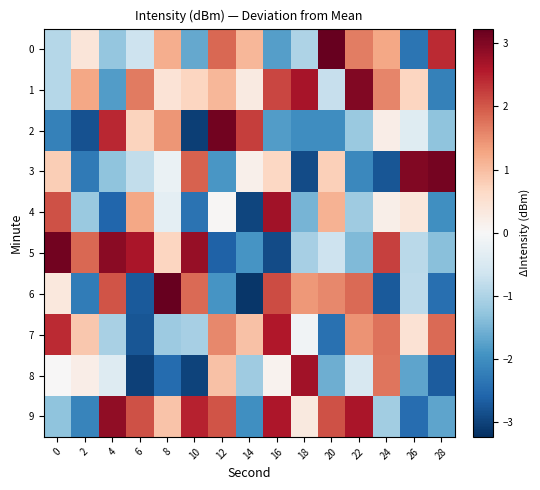

Reading left to right, transcribe all the data shown in this chart.

0: 0=-0.9	2=0.4	4=-1.3	6=-0.7	8=1.2	10=-1.7	12=1.8	14=1.1	16=-1.8	18=-1.0	20=3.2	22=1.7	24=1.3	26=-2.3	28=2.4
1: 0=-0.9	2=1.3	4=-1.8	6=1.7	8=0.4	10=0.7	12=1.1	14=0.3	16=2.2	18=2.7	20=-0.8	22=3.0	24=1.6	26=0.7	28=-2.2
2: 0=-2.2	2=-2.8	4=2.4	6=0.7	8=1.4	10=-3.1	12=3.1	14=2.2	16=-1.8	18=-2.0	20=-2.0	22=-1.2	24=0.2	26=-0.4	28=-1.3
3: 0=0.8	2=-2.3	4=-1.3	6=-0.8	8=-0.2	10=1.9	12=-1.9	14=0.2	16=0.7	18=-2.9	20=0.8	22=-2.1	24=-2.8	26=3.0	28=3.1
4: 0=2.1	2=-1.2	4=-2.6	6=1.3	8=-0.3	10=-2.4	12=0.0	14=-3.0	16=2.7	18=-1.5	20=1.1	22=-1.2	24=0.2	26=0.4	28=-2.0
5: 0=3.1	2=1.9	4=2.9	6=2.6	8=0.7	10=2.8	12=-2.6	14=-1.9	16=-2.9	18=-1.1	20=-0.7	22=-1.4	24=2.2	26=-0.9	28=-1.4
6: 0=0.3	2=-2.3	4=2.0	6=-2.7	8=3.2	10=1.8	12=-1.9	14=-3.2	16=2.1	18=1.4	20=1.6	22=1.8	24=-2.7	26=-0.9	28=-2.4
7: 0=2.4	2=0.9	4=-1.0	6=-2.8	8=-1.2	10=-1.1	12=1.6	14=1.0	16=2.6	18=-0.1	20=-2.4	22=1.4	24=1.8	26=0.5	28=1.8
8: 0=0.0	2=0.2	4=-0.4	6=-3.0	8=-2.5	10=-3.0	12=0.9	14=-1.1	16=0.1	18=2.7	20=-1.6	22=-0.5	24=1.7	26=-1.7	28=-2.7
9: 0=-1.3	2=-2.1	4=2.9	6=2.1	8=0.9	10=2.5	12=2.0	14=-2.0	16=2.6	18=0.3	20=2.1	22=2.6	24=-1.1	26=-2.5	28=-1.7